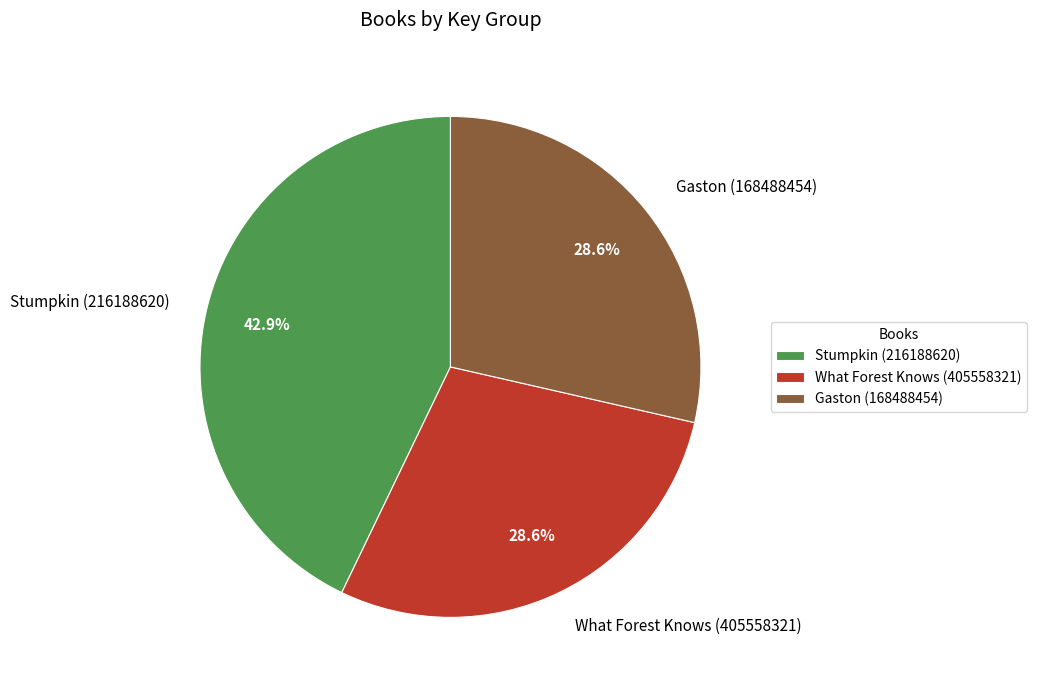

What portion of the pie excludes Gaston (168488454)?

71.4%